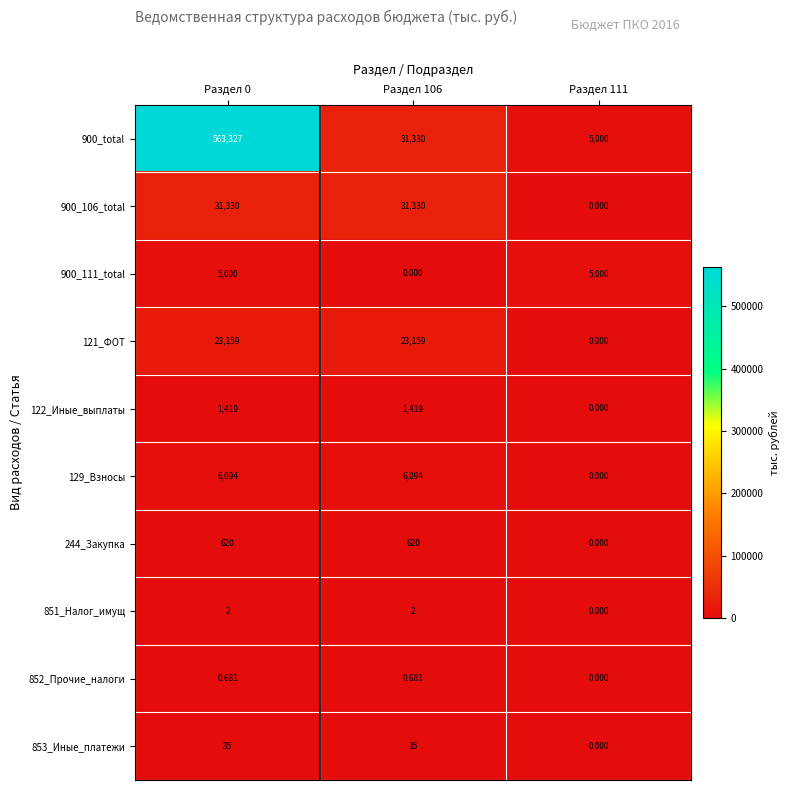

List the series in order of their peak value, lowest first.

852_Прочие_налоги, 851_Налог_имущ, 853_Иные_платежи, 244_Закупка, 122_Иные_выплаты, 900_111_total, 129_Взносы, 121_ФОТ, 900_106_total, 900_total